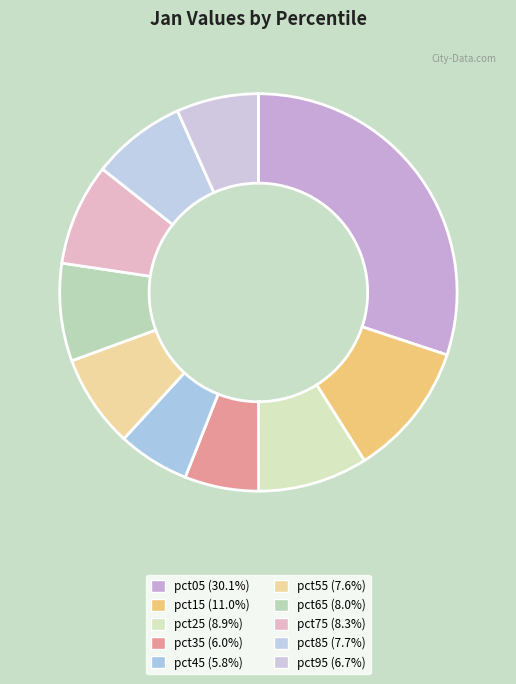

Is there a majority slice in this chart?

No